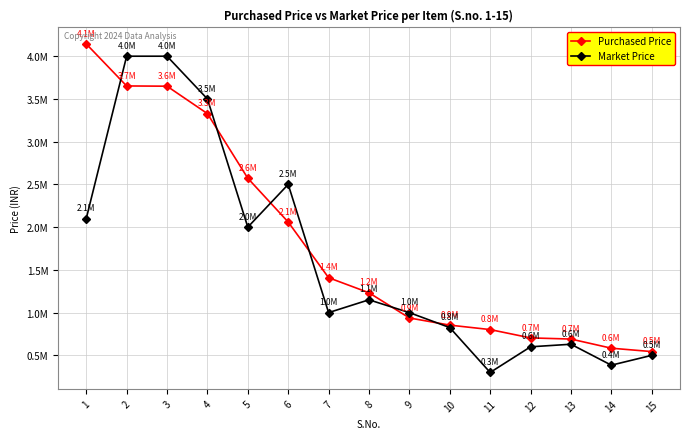

Which series has the largest total across all categories?

Purchased Price